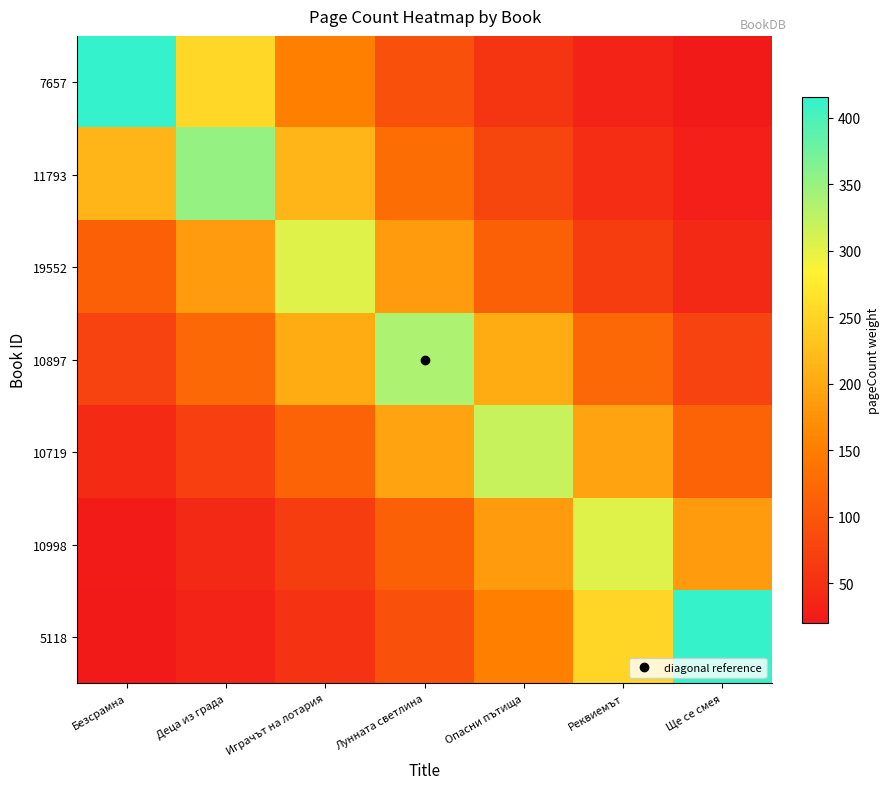

What is the difference between the highest and lowest values at Деца из града?

318.0